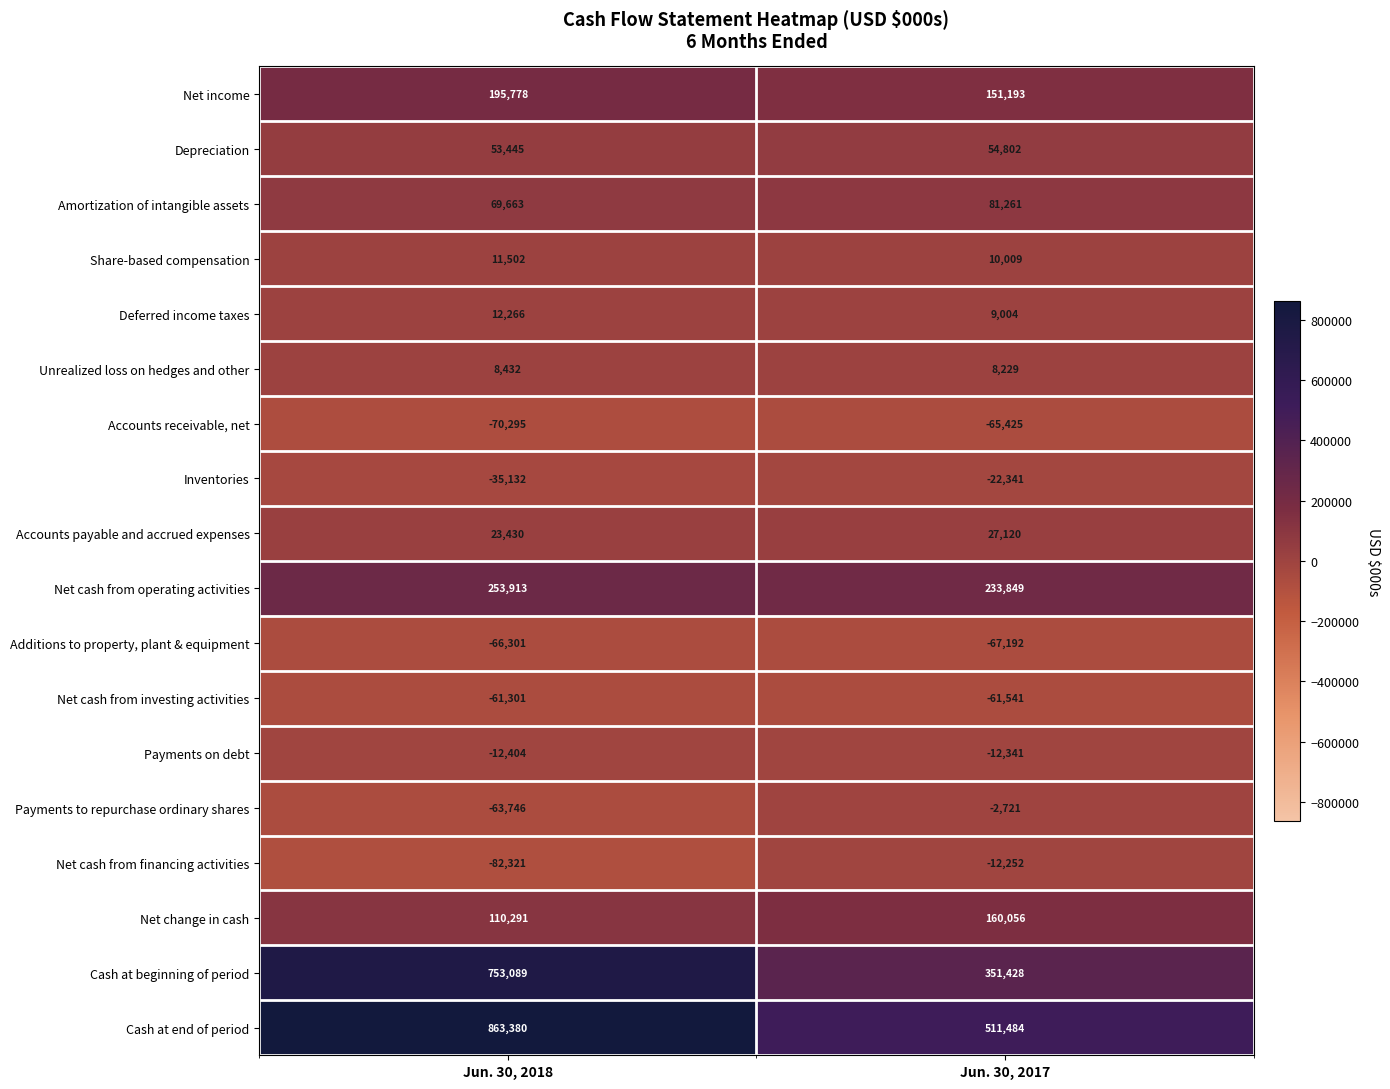

Between Jun. 30, 2018 and Jun. 30, 2017, which series saw the biggest shift?

Cash at beginning of period